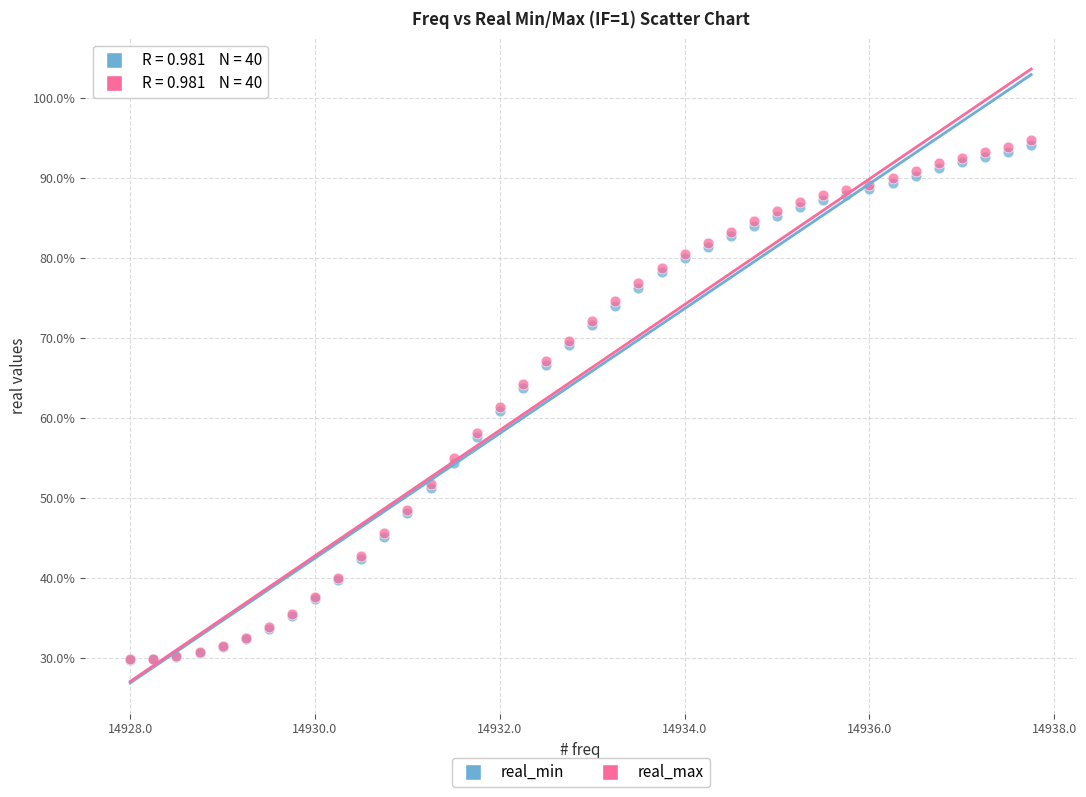

What are all the series names shown in the legend?

real_min, real_max